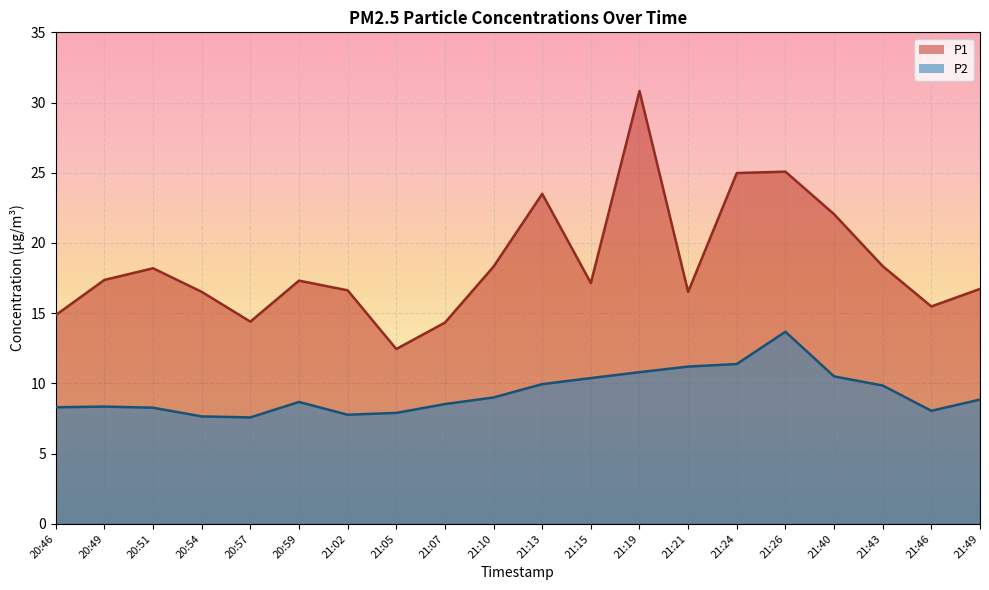

True or false: P1 has more than 0 points higher than both neighbors.

True